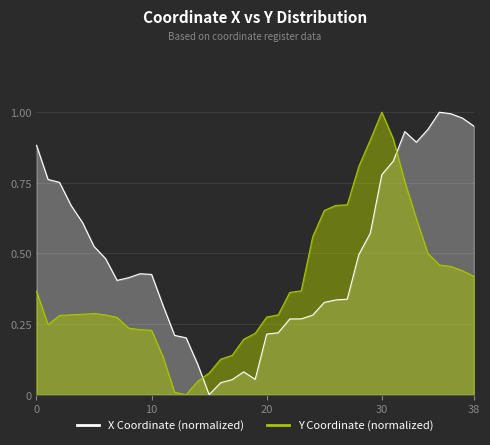

How many data points in X Coordinate (normalized) are above 0?

38